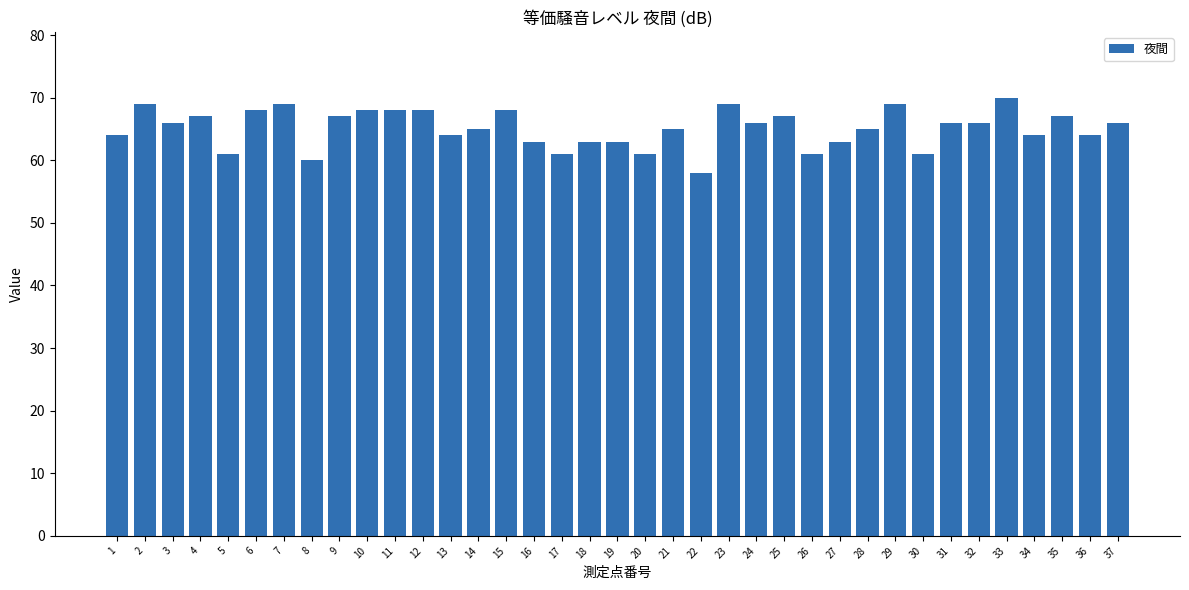

What is the sum of all values?

2410